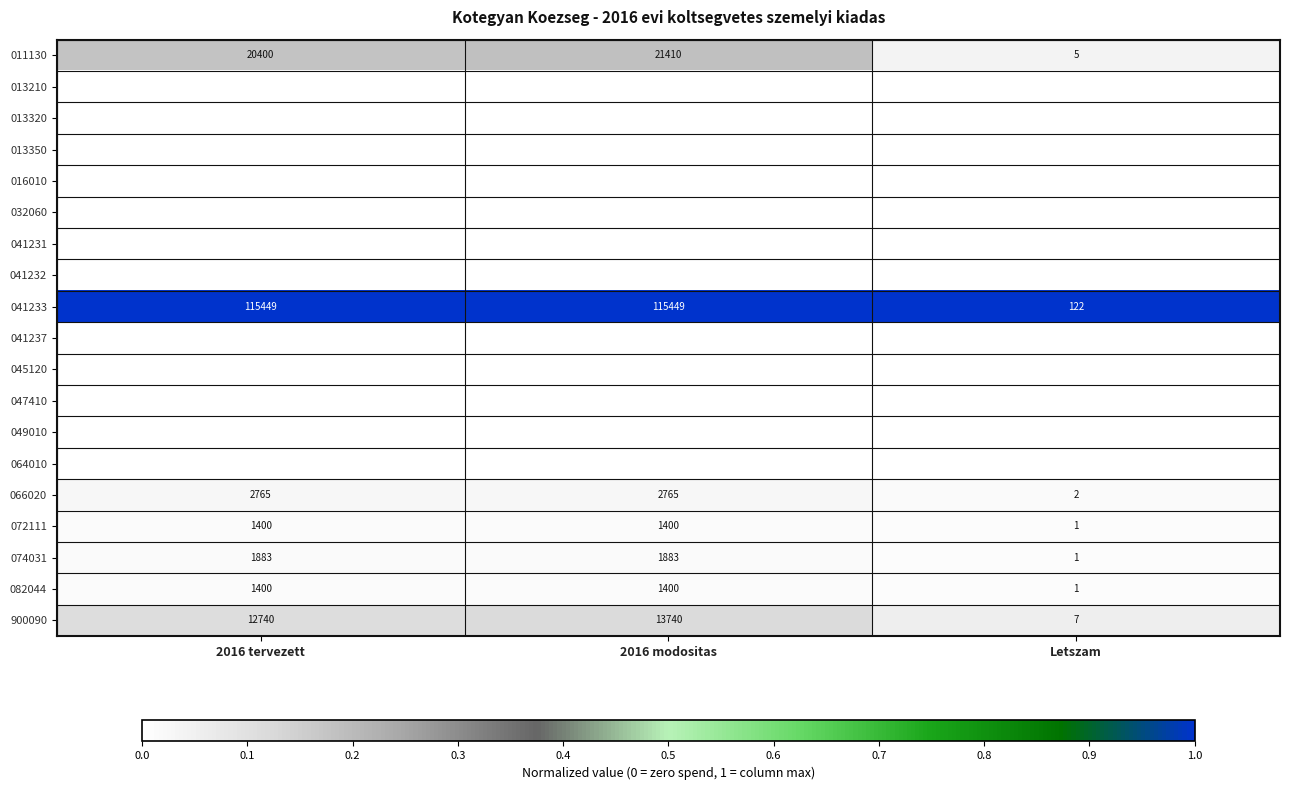

The value of 074031 at 2016 tervezett is 0.0. True or false?

False